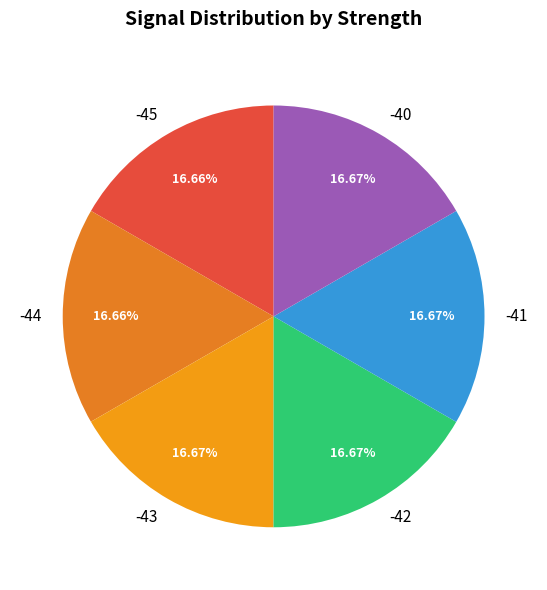

What is the ratio of the value at -41 to the value at -40?

1.0